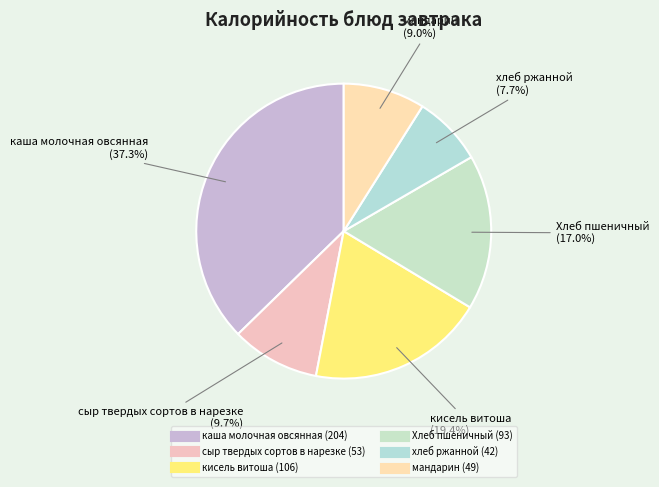

Which category has the biggest portion of the pie?

каша молочная овсянная